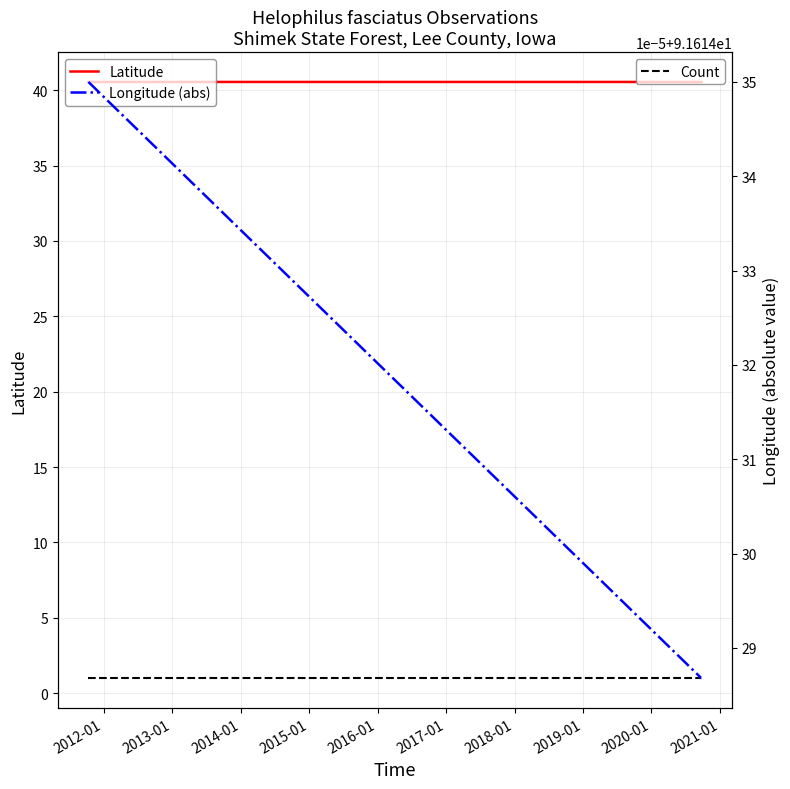

Is it true that Latitude equals 40.5 at 2014-01?

True